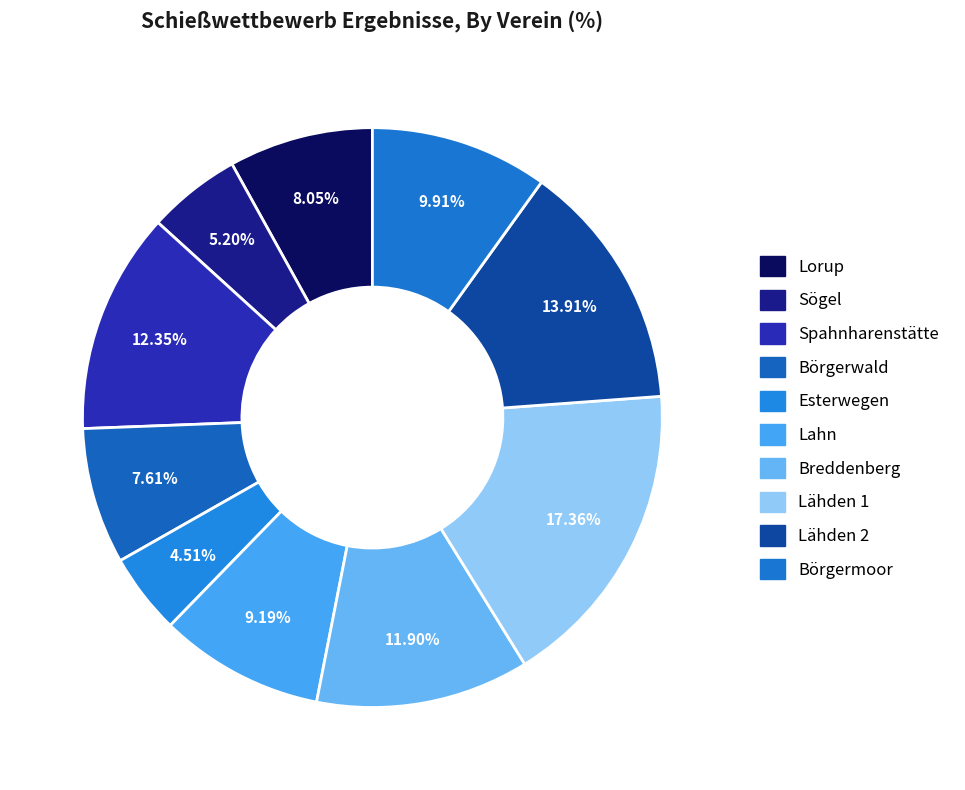

Count the number of slices in the pie.

10